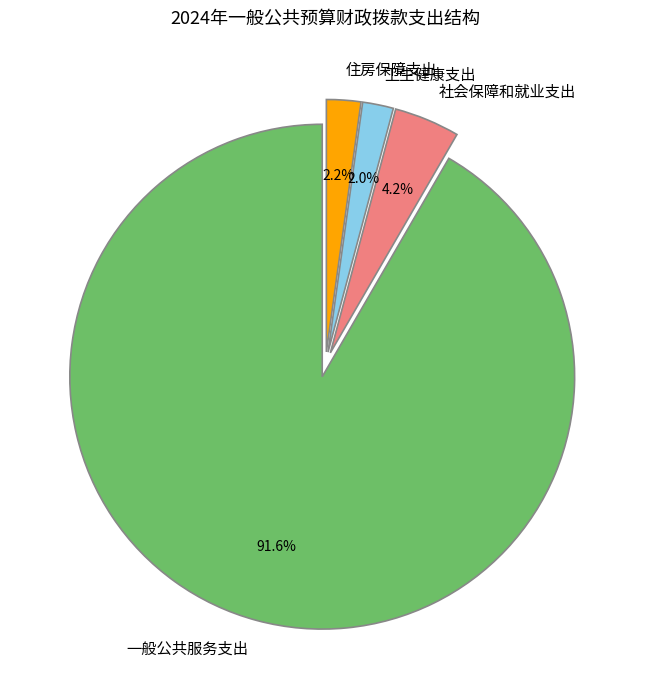

What is the largest slice in the pie chart?

一般公共服务支出